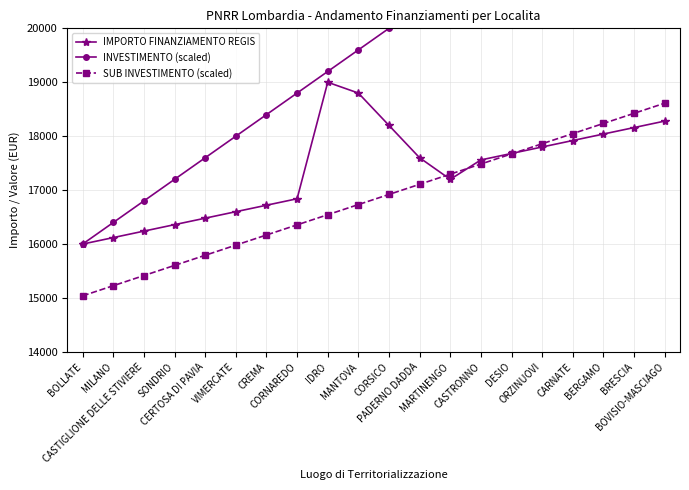

What value does the IMPORTO FINANZIAMENTO REGIS series have at BRESCIA?

18160.0